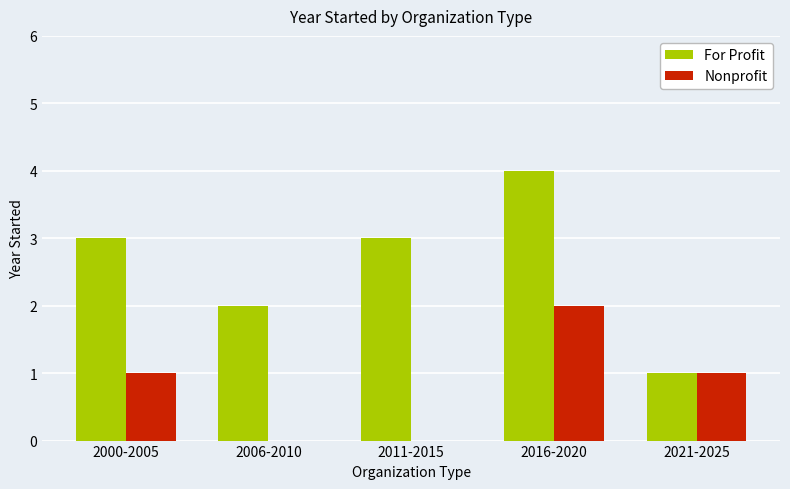

What is the difference between the Nonprofit values at 2011-2015 and 2021-2025?

1